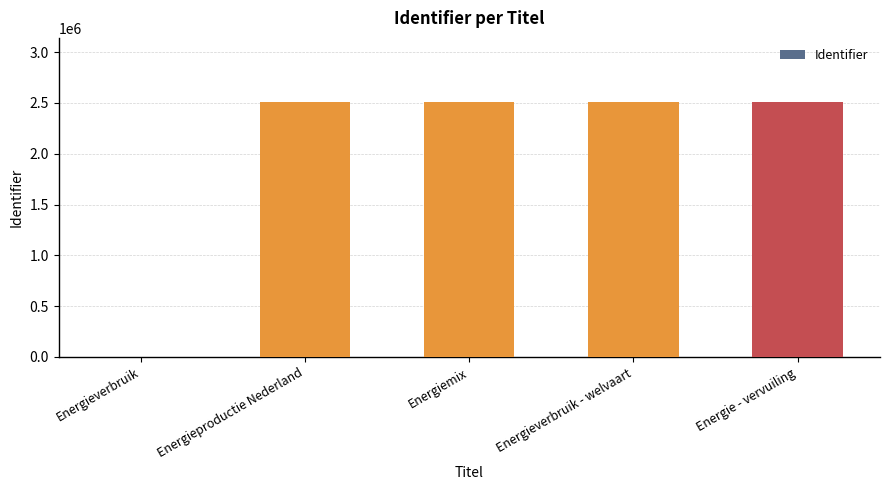

Is it true that the value at Energie - vervuiling is 2511632?

True